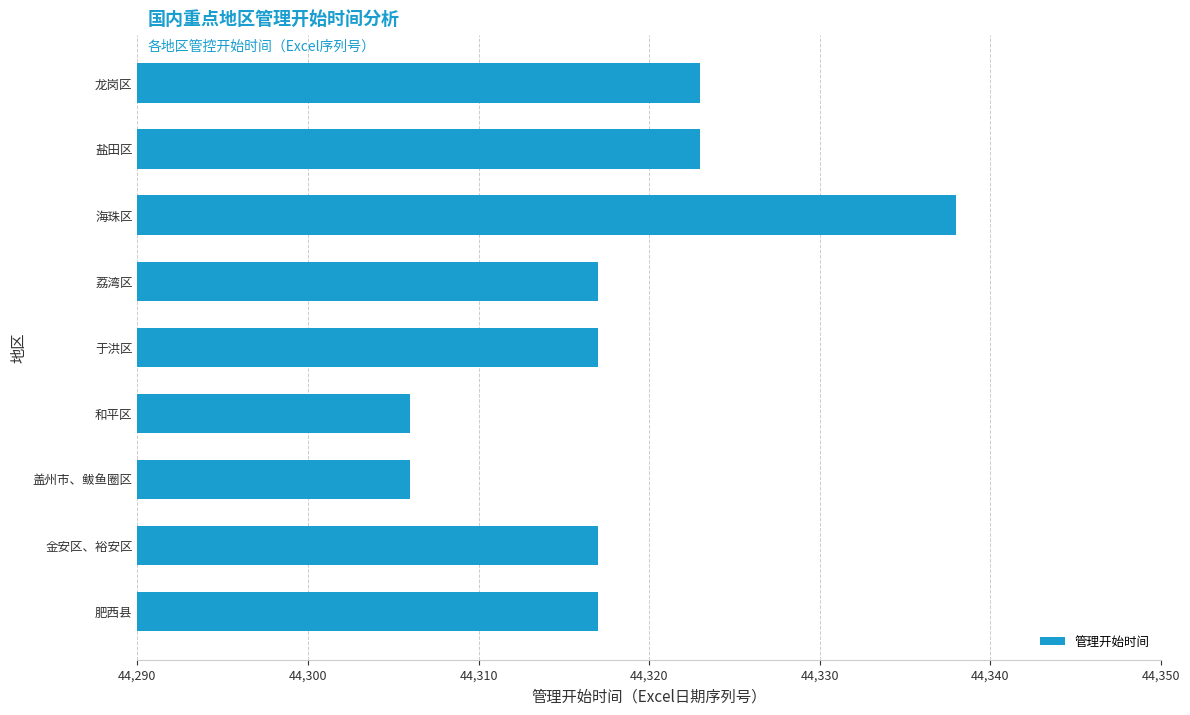

Between 和平区 and 金安区、裕安区, which is larger?

金安区、裕安区